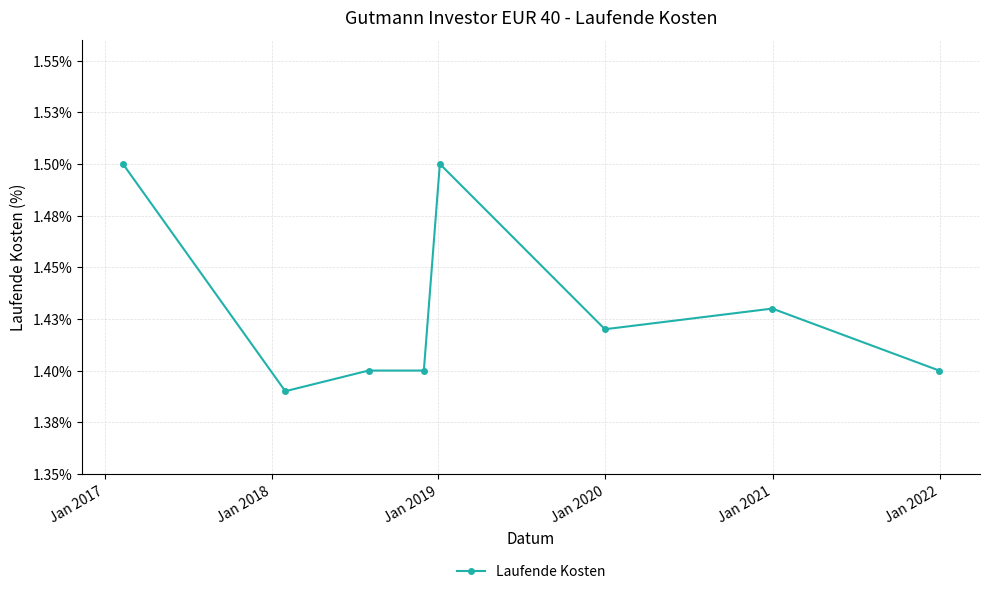

Is this an area chart (filled region under the line)?

No